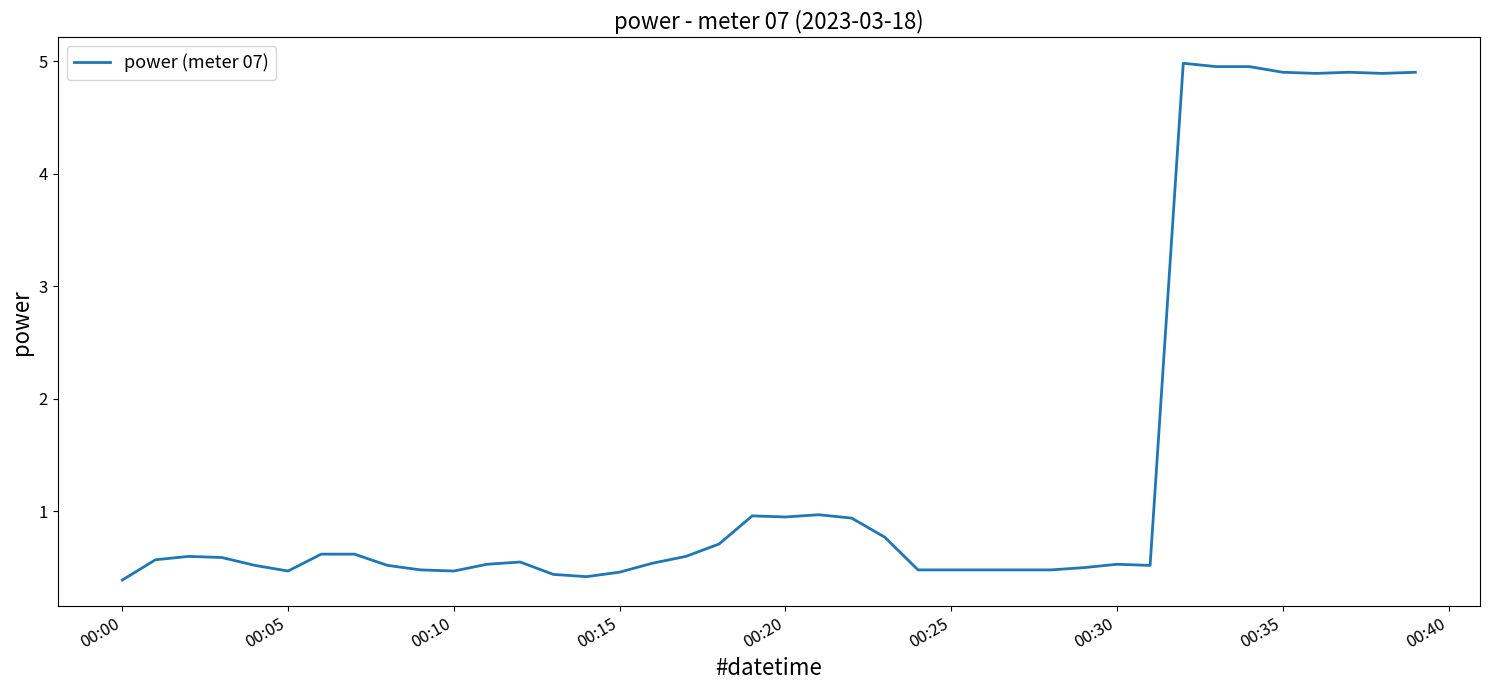

How many lines are shown in the chart?

1